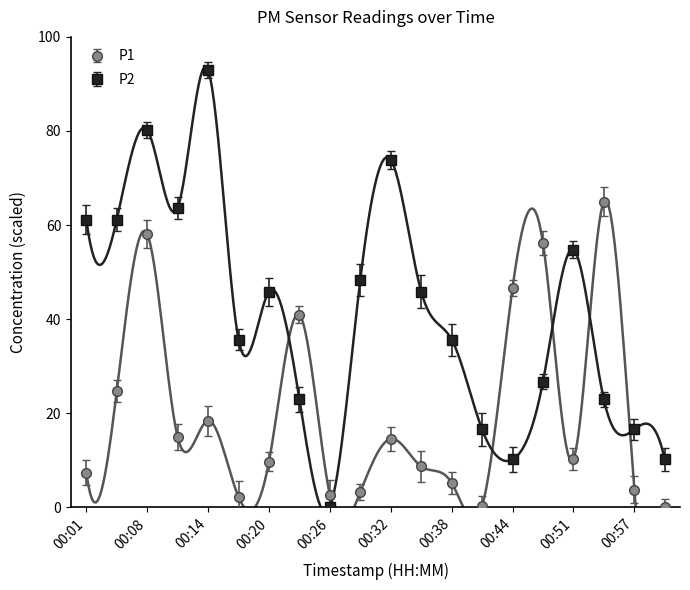

At which label does P2 reach its peak?

00:14